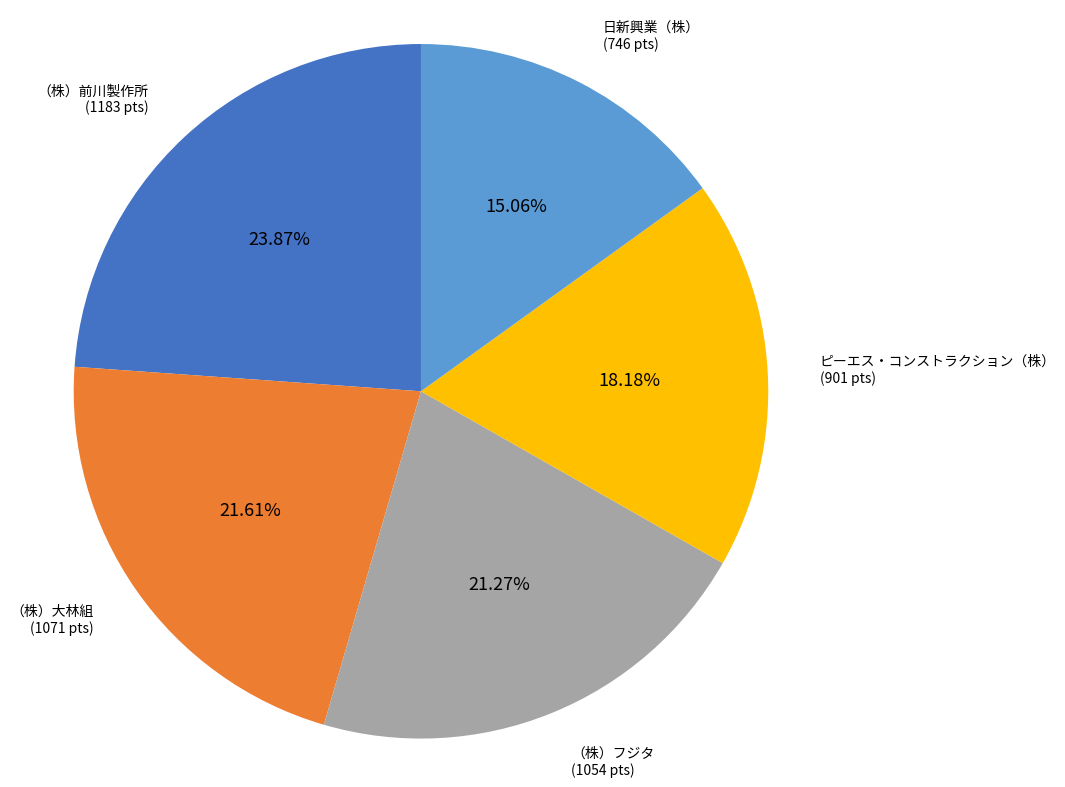

To the nearest percent, what is the average slice percentage?

20%